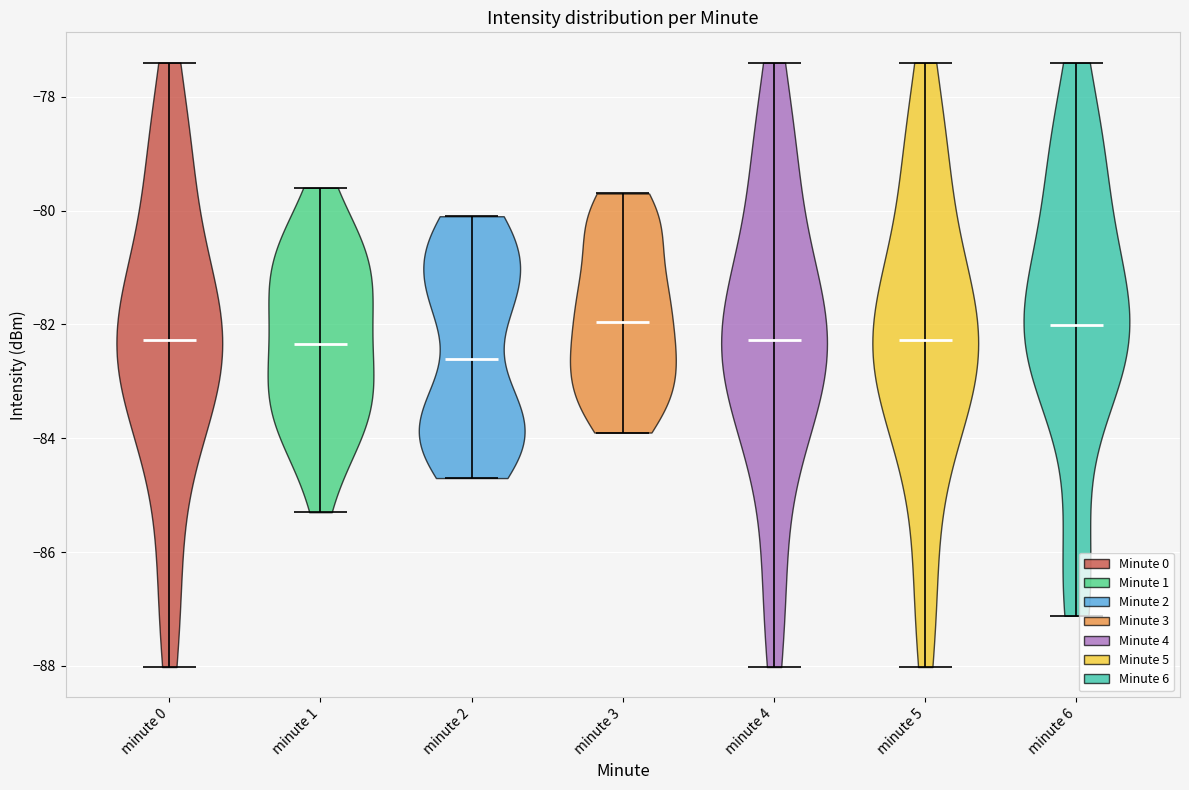

Reading left to right, read every violin against the y-axis: where its median line is, and the lowest and highest points it reaches. The values are not printed on the chart, so give them approximately, as read against the axis.

minute 0: median line -82.2, lowest point -88.0, highest point -77.4
minute 1: median line -82.4, lowest point -85.2, highest point -79.6
minute 2: median line -82.6, lowest point -84.6, highest point -80.0
minute 3: median line -82.0, lowest point -83.8, highest point -79.6
minute 4: median line -82.2, lowest point -88.0, highest point -77.4
minute 5: median line -82.2, lowest point -88.0, highest point -77.4
minute 6: median line -82.0, lowest point -87.2, highest point -77.4